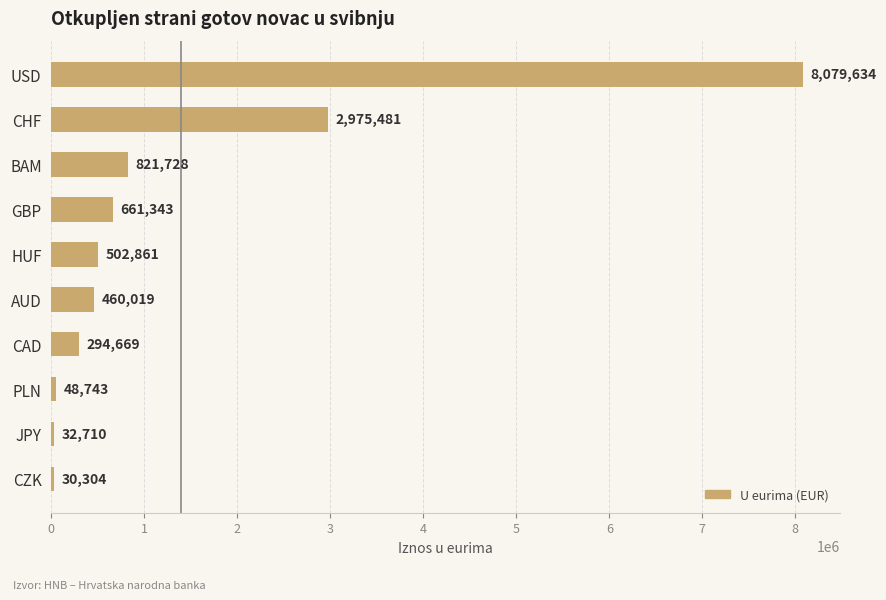

Is it true that the value at HUF is 502861?

True